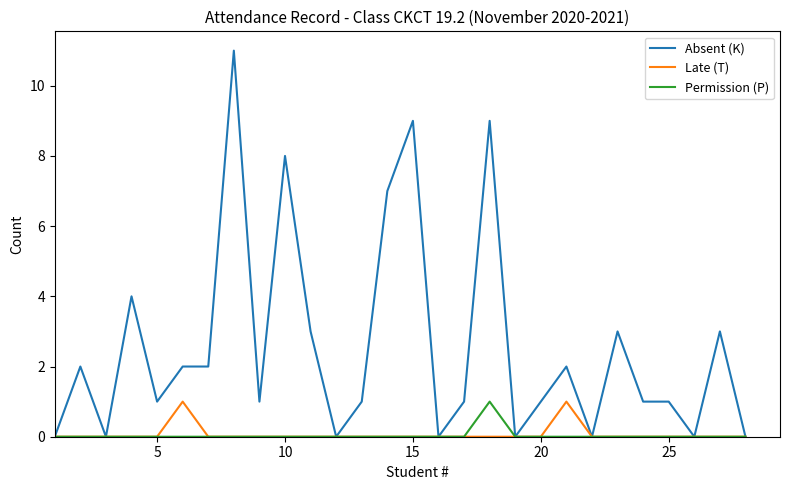

How many series are shown in this chart?

3